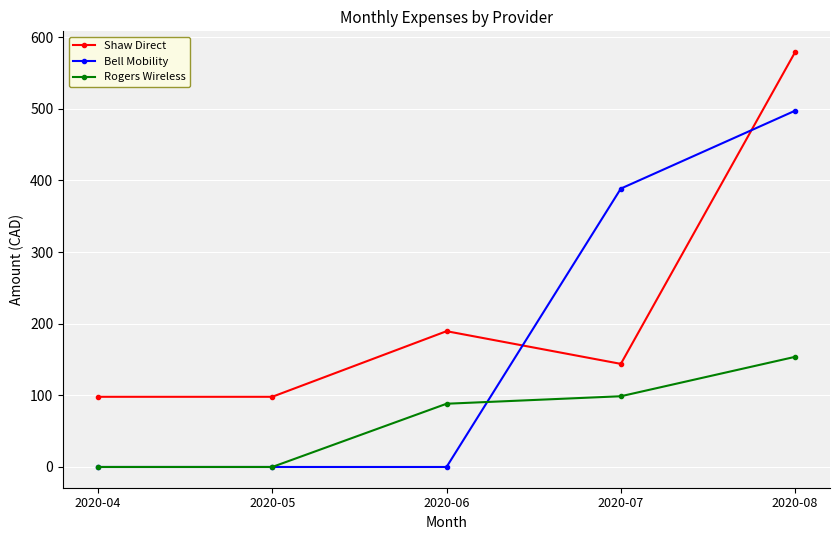

List the series in order of their overall mean, lowest first.

Rogers Wireless, Bell Mobility, Shaw Direct